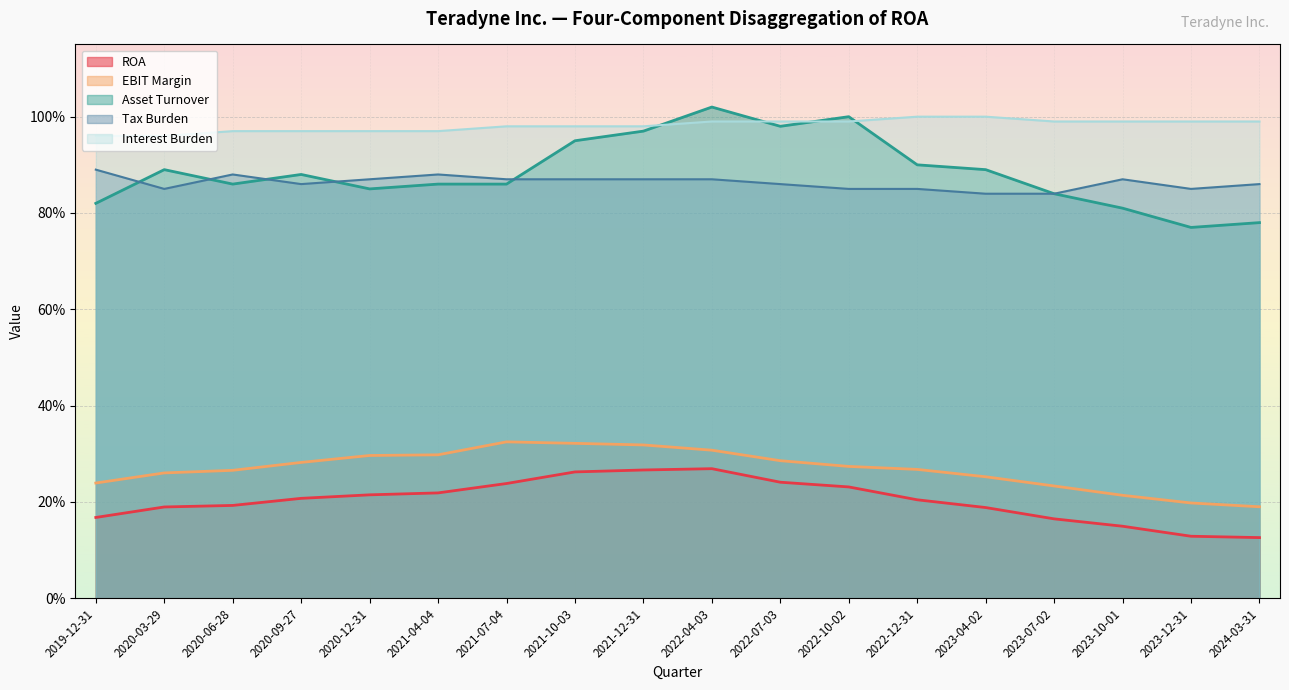

What is the total value across all series at 2023-07-02?

3.1